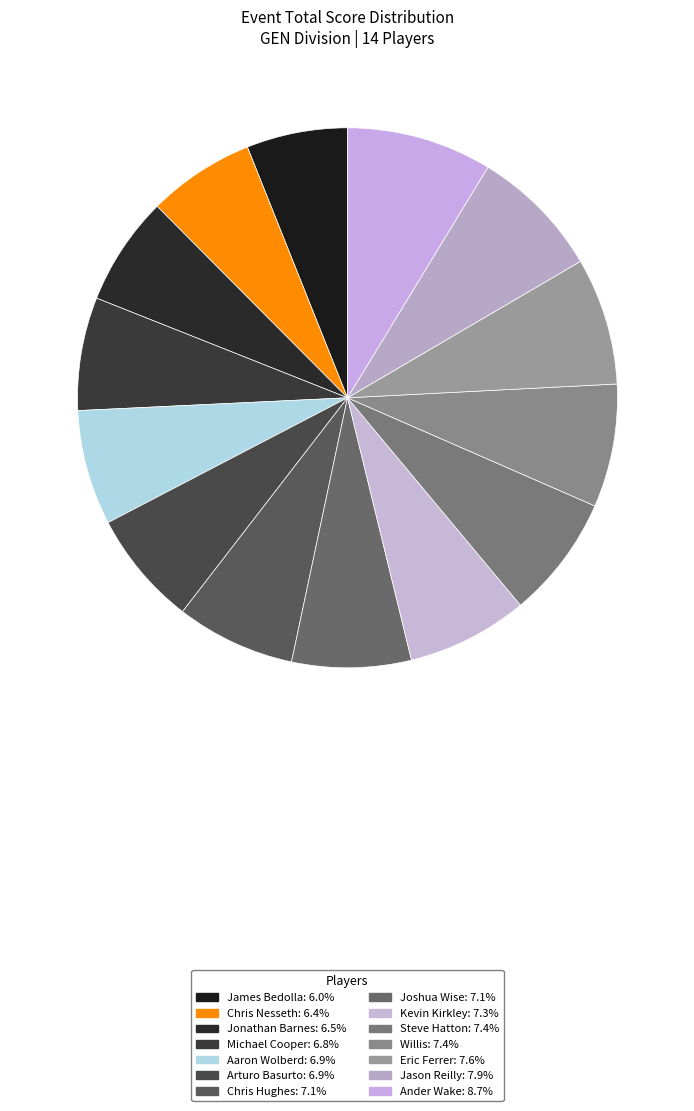

Which category has the biggest portion of the pie?

Ander Wake